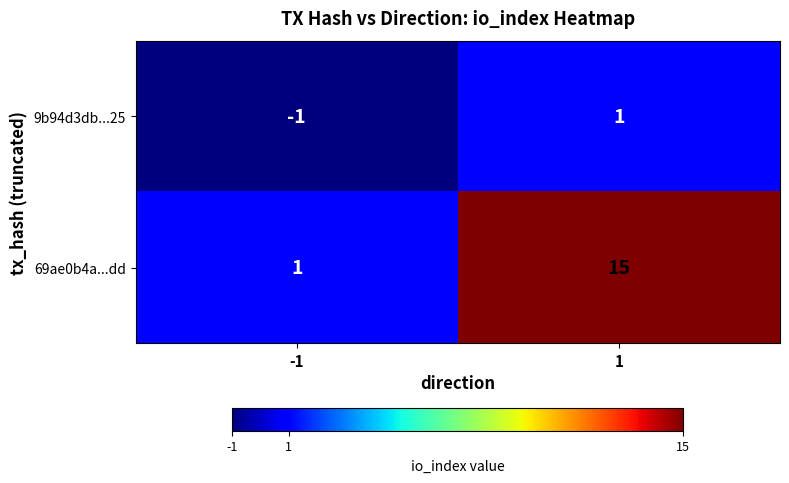

Between -1 and 1, which series saw the biggest shift?

69ae0b4a...dd